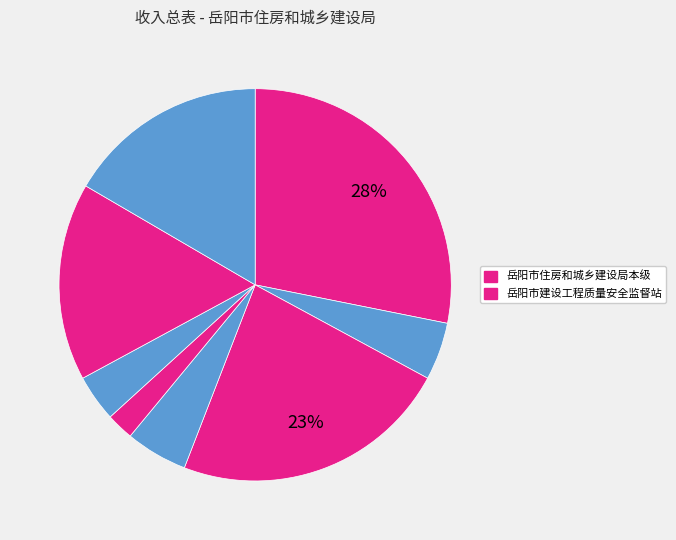

How many slices are in this pie chart?

8